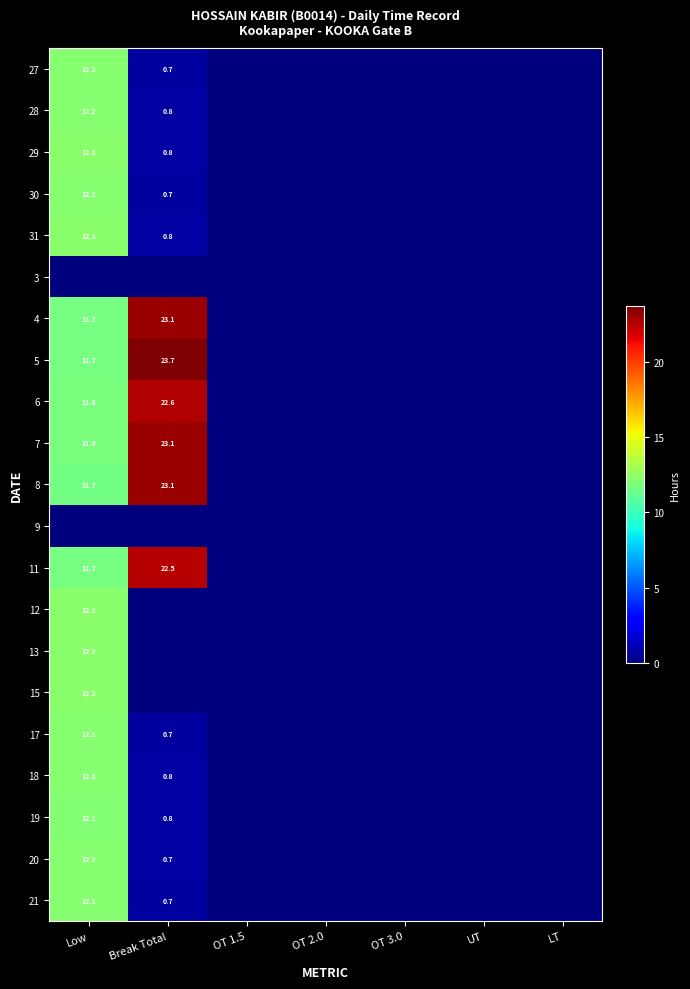

The 13 series shows 20.6 at Low. True or false?

False